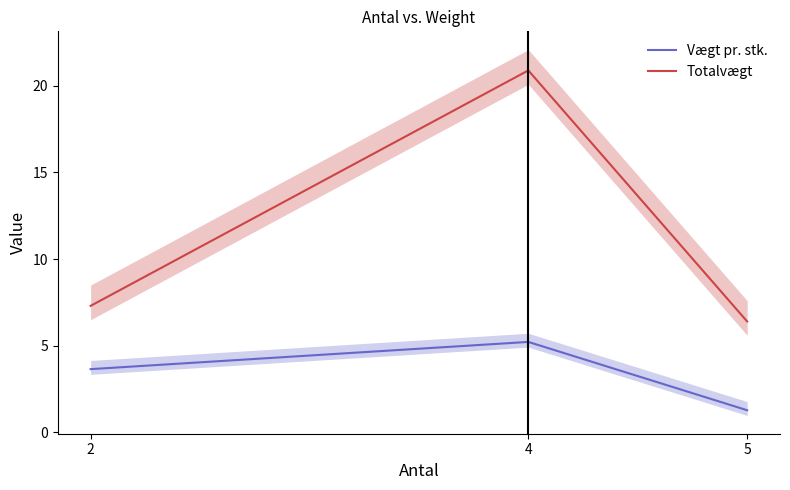

Which label corresponds to the smallest value in the chart?

5